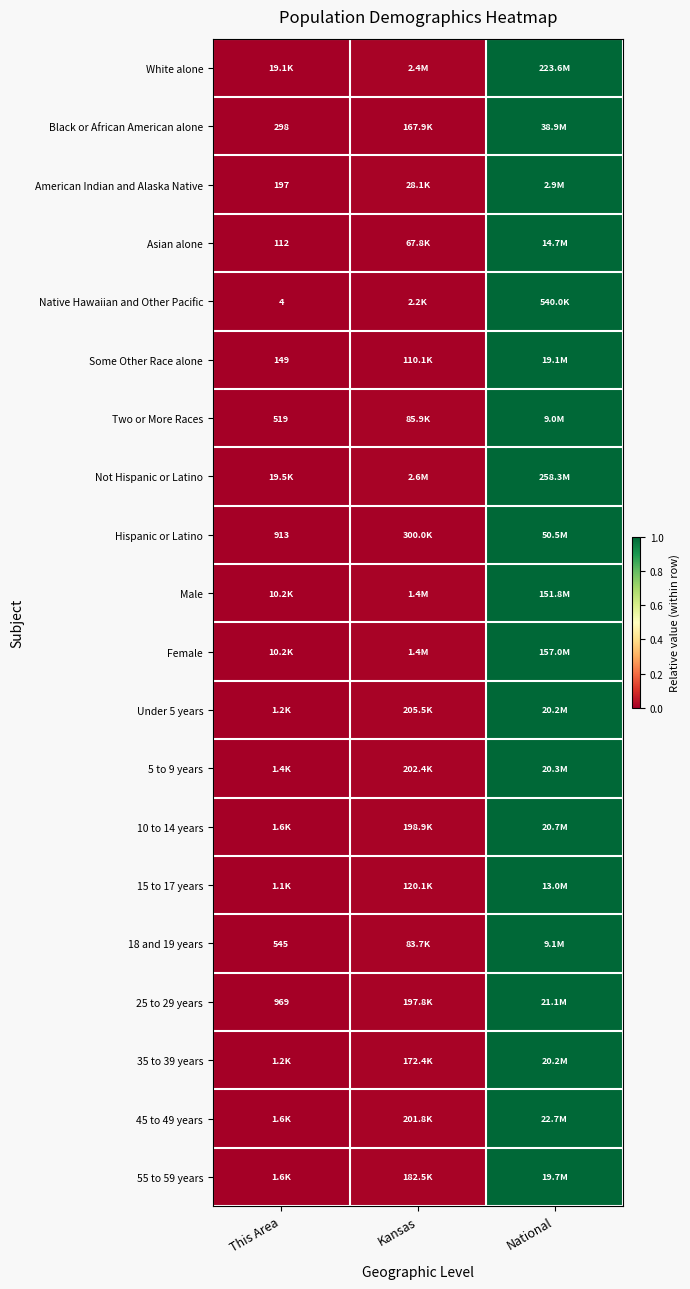

Which has a higher value, National or Kansas?

National